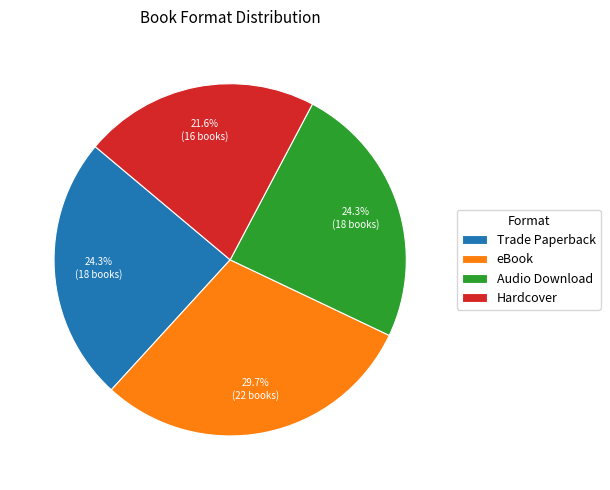

Which slice is the largest?

eBook